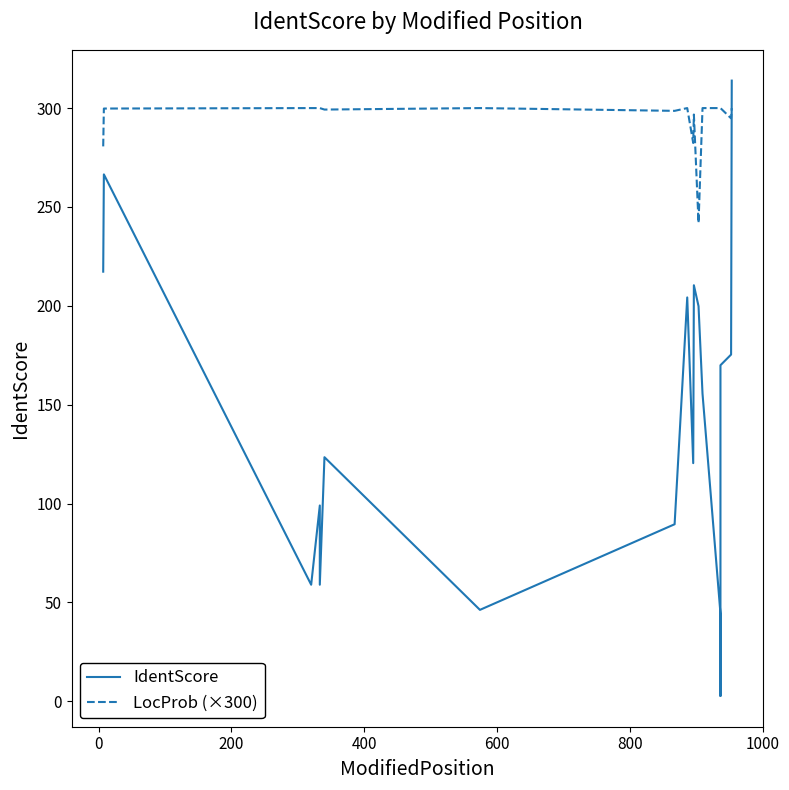

The value of LocProb (×300) at −200 is 454.8. True or false?

False